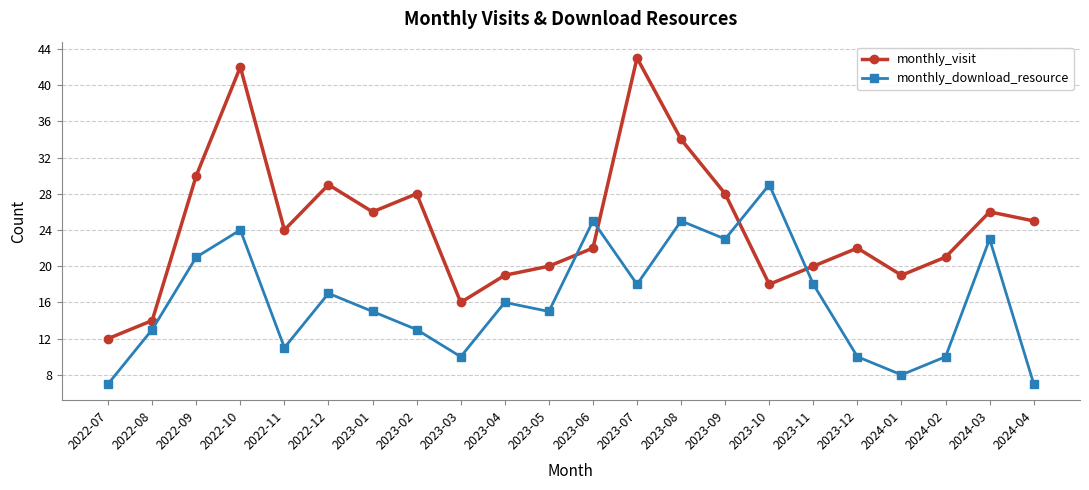

What is the label of the 3rd point from the right?

2024-02